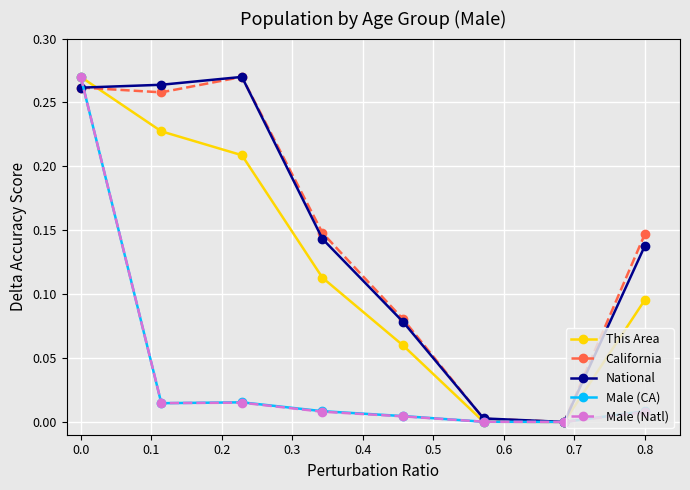

In This Area, how many points are lower than both neighbors (excluding endpoints)?

1